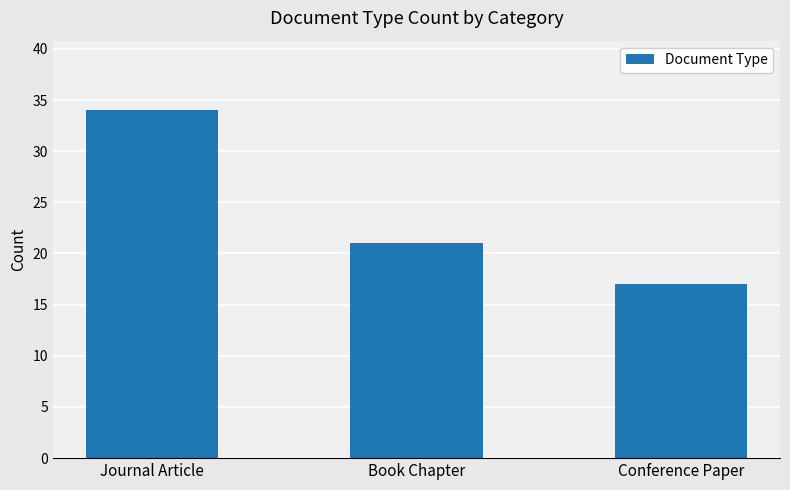

What position from the left is Journal Article?

1